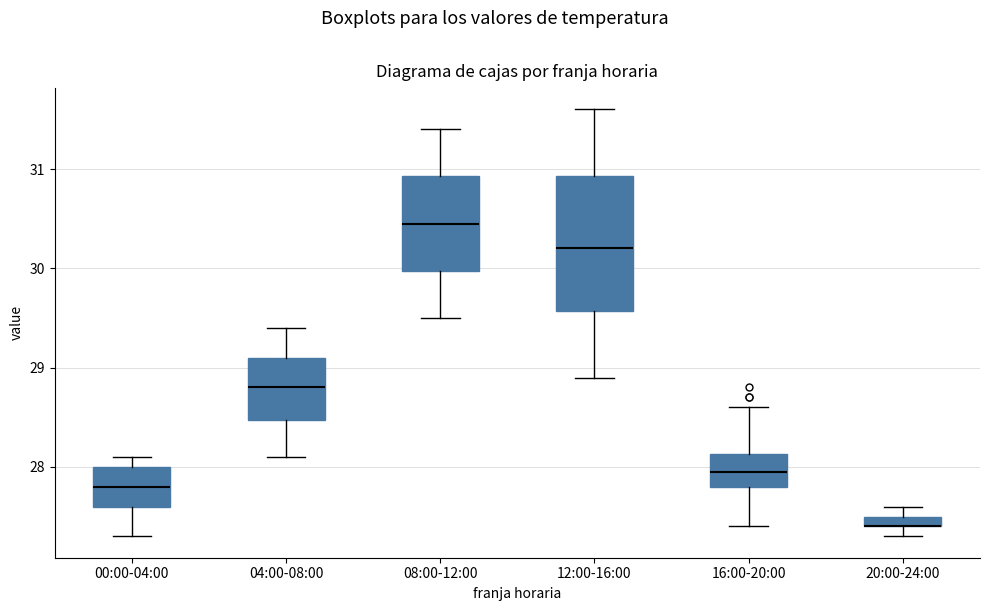

Which box is the tallest, from its lower edge to its upper edge?

12:00-16:00